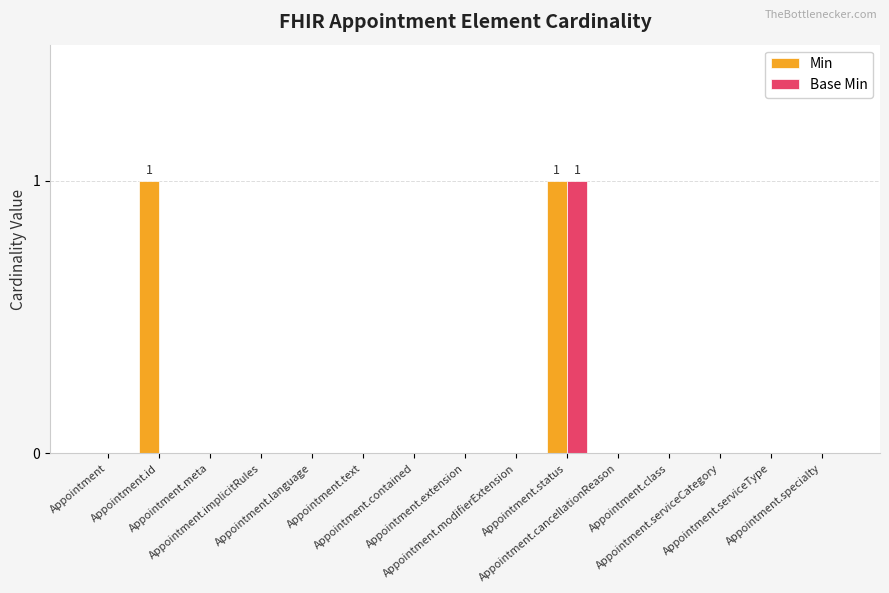

Reading right to left, extract all data points from this chart.

Min: Appointment.specialty=0	Appointment.serviceType=0	Appointment.serviceCategory=0	Appointment.class=0	Appointment.cancellationReason=0	Appointment.status=1	Appointment.modifierExtension=0	Appointment.extension=0	Appointment.contained=0	Appointment.text=0	Appointment.language=0	Appointment.implicitRules=0	Appointment.meta=0	Appointment.id=1	Appointment=0
Base Min: Appointment.specialty=0	Appointment.serviceType=0	Appointment.serviceCategory=0	Appointment.class=0	Appointment.cancellationReason=0	Appointment.status=1	Appointment.modifierExtension=0	Appointment.extension=0	Appointment.contained=0	Appointment.text=0	Appointment.language=0	Appointment.implicitRules=0	Appointment.meta=0	Appointment.id=0	Appointment=0